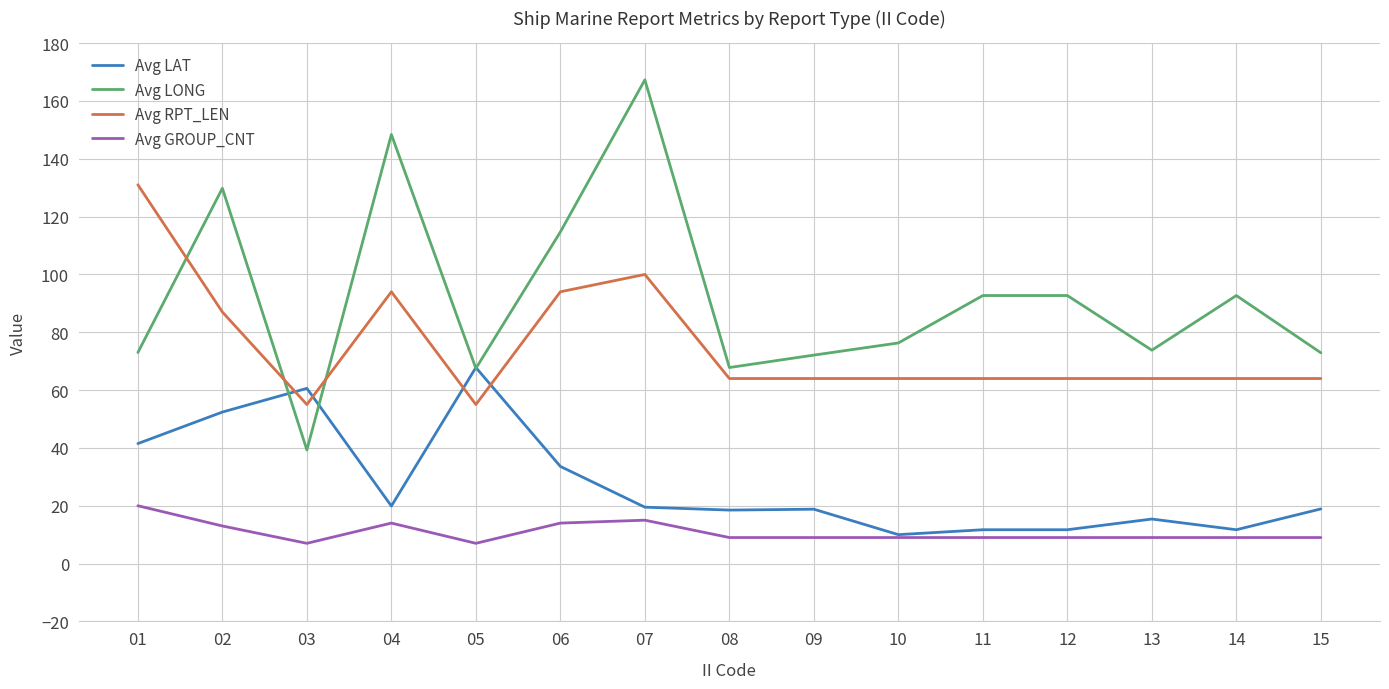

At which label does Avg GROUP_CNT reach its peak?

01